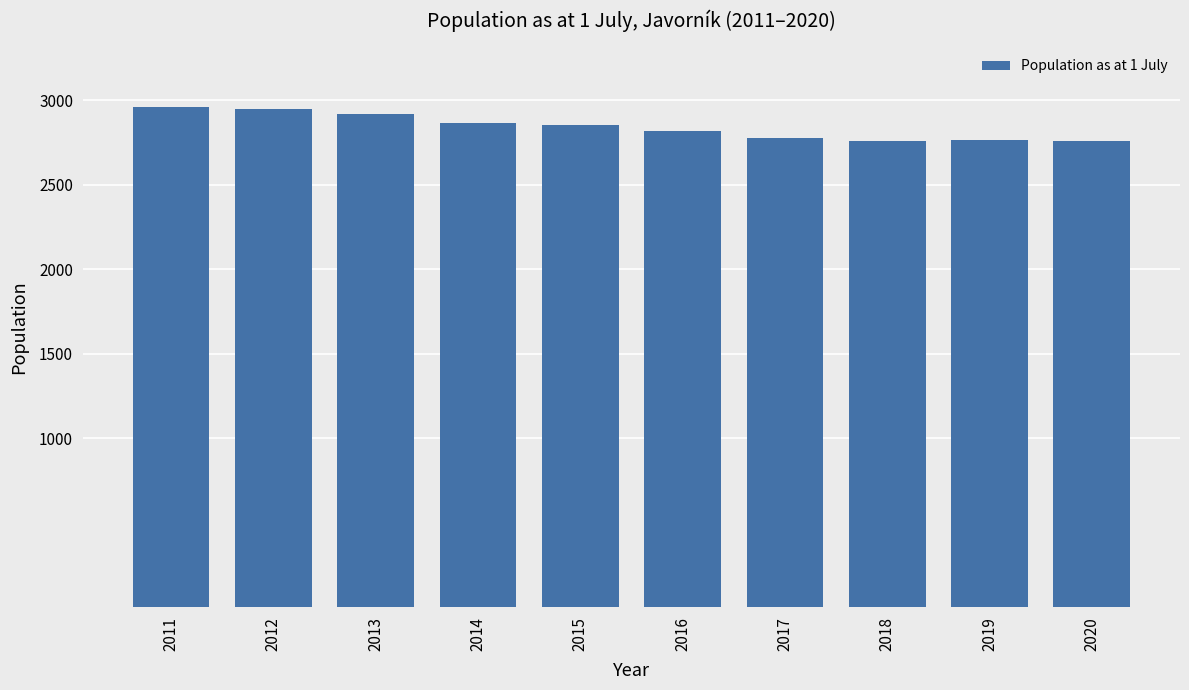

What is the sum of the values at 2011 and 2017?

5736